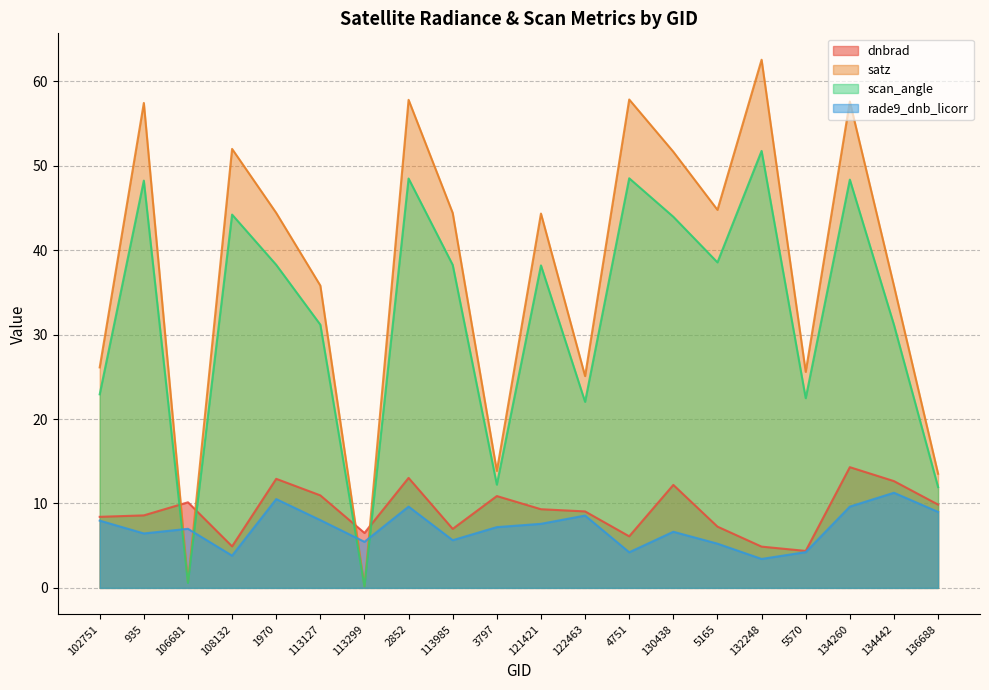

What is the spread (max minus min) of values at 3797?

6.6